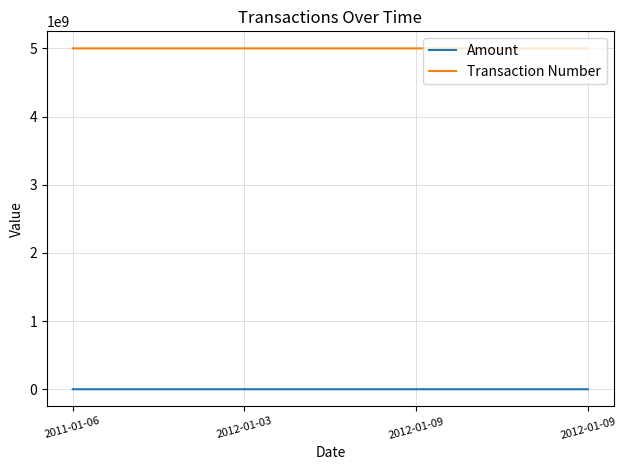

How many values in the Transaction Number series are below 5000174675?

2